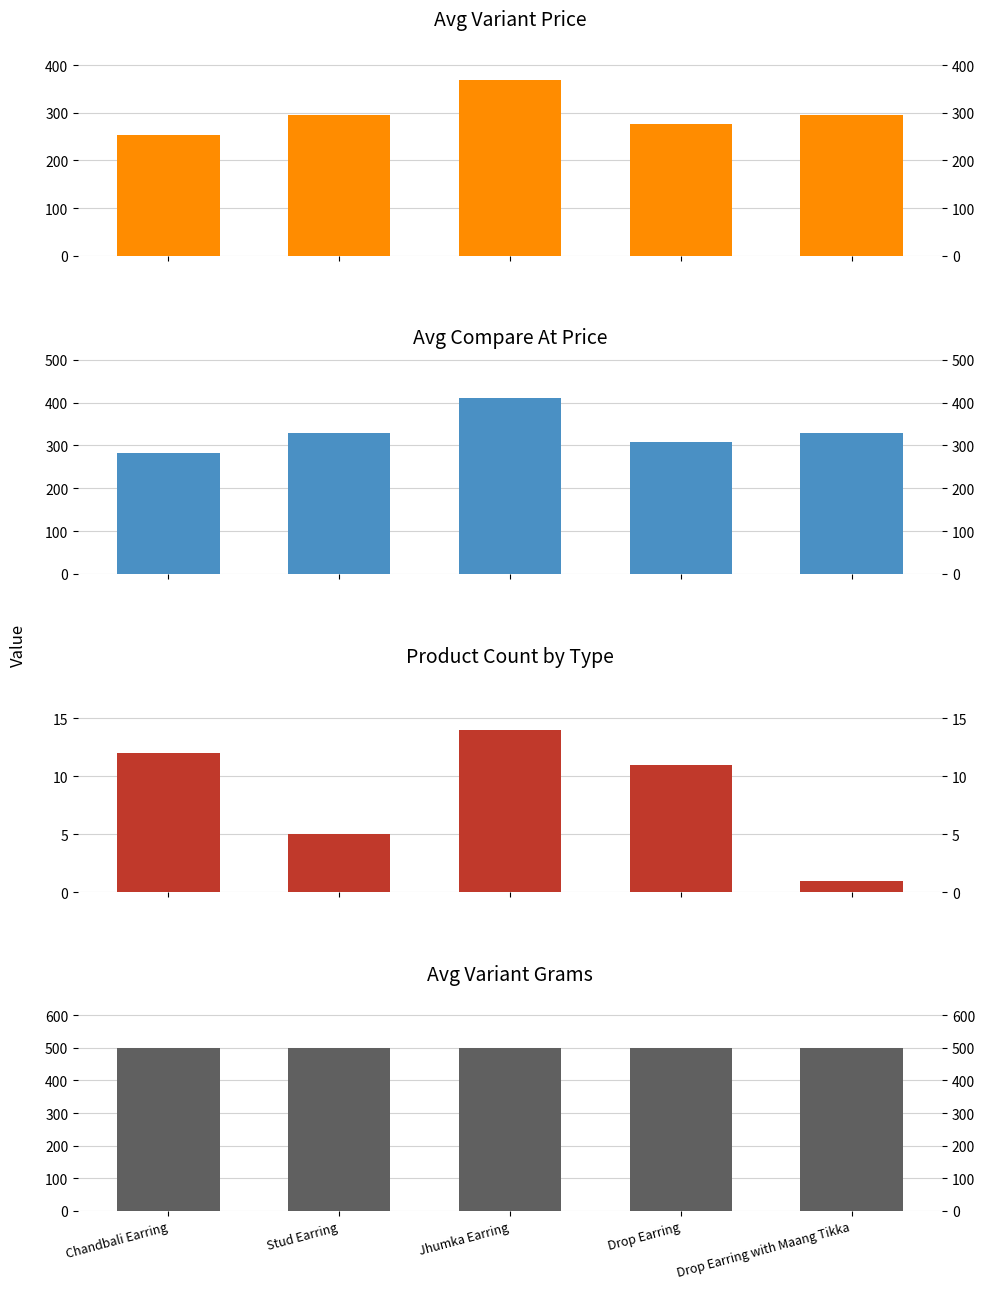

What is the difference between the Avg Price values at Jhumka Earring and Stud Earring?

73